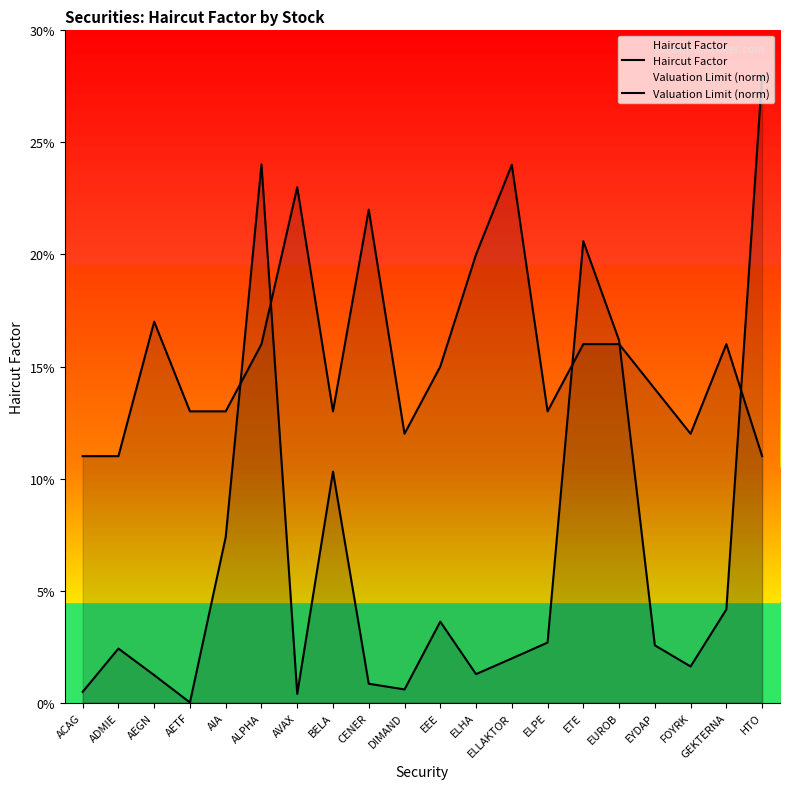

At which label does Valuation Limit (norm) reach its minimum?

AETF